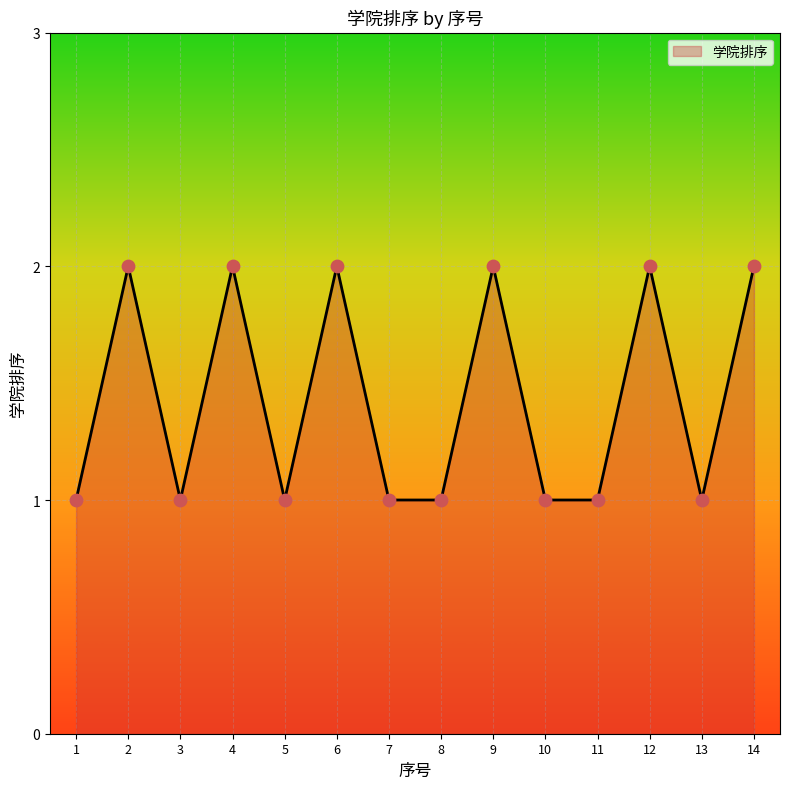

What is the ratio of the value at 11 to the value at 2?

0.5